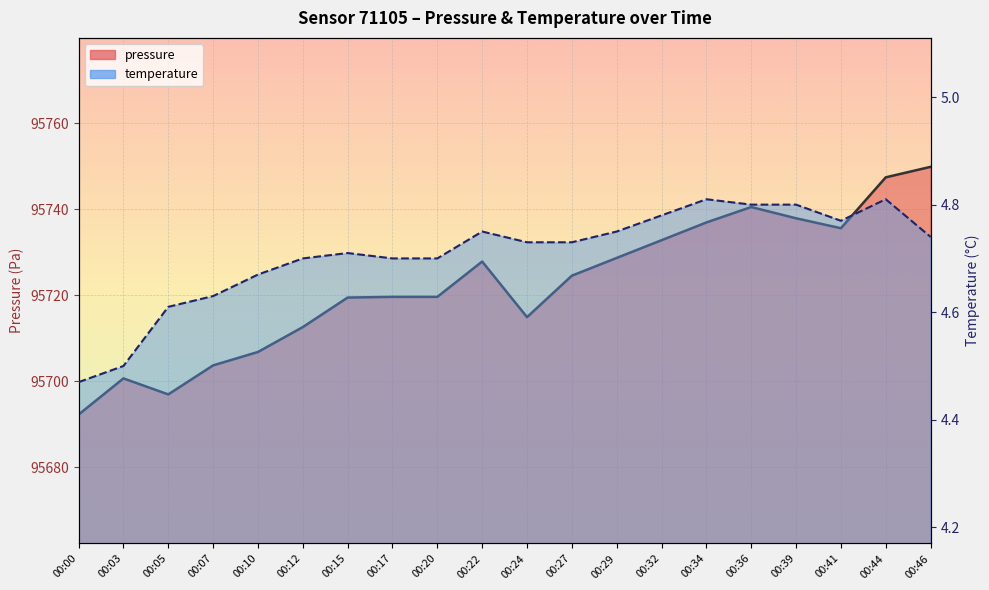

List the labels in order of pressure value, smallest first.

00:00, 00:05, 00:03, 00:07, 00:10, 00:12, 00:24, 00:15, 00:17, 00:20, 00:27, 00:22, 00:29, 00:32, 00:41, 00:34, 00:39, 00:36, 00:44, 00:46